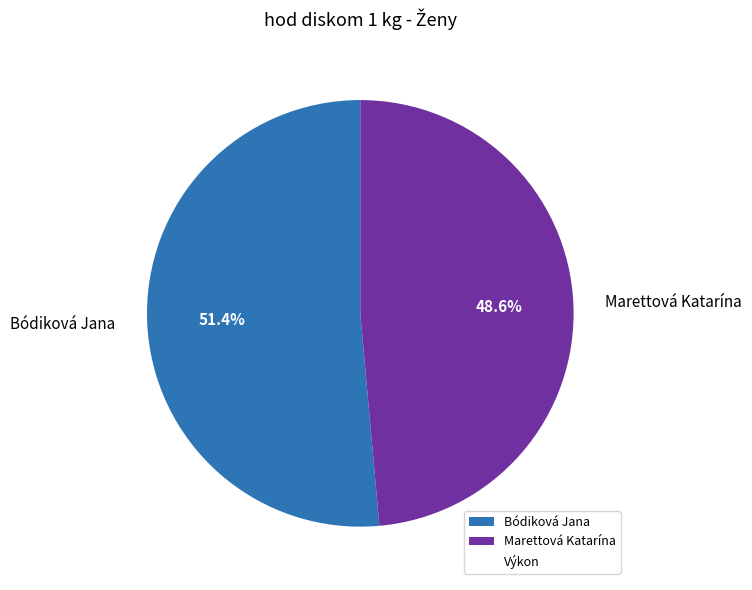

To the nearest percent, what portion does Marettová Katarína represent?

49%